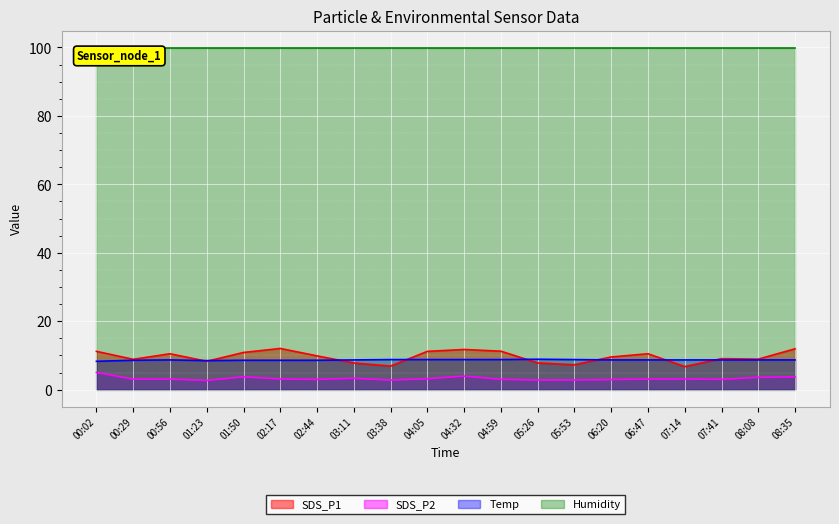

True or false: Temp and SDS_P2 cross at least once.

False